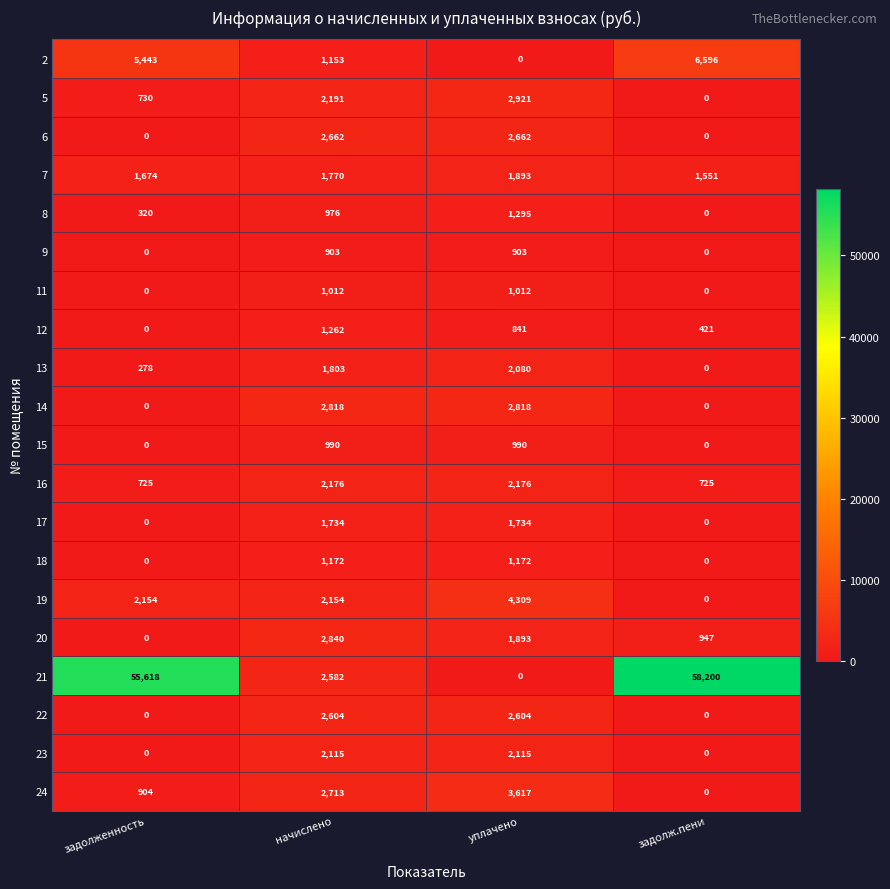

True or false: 7 has a value of 884 at начислено.

False